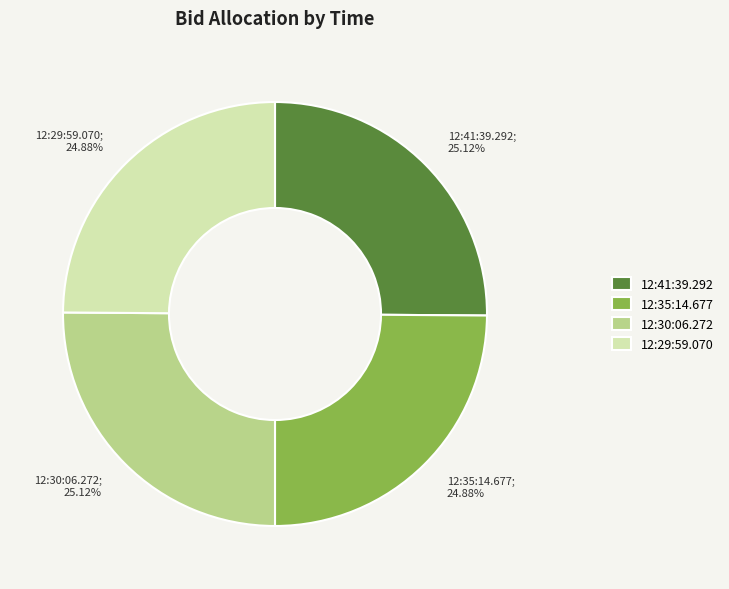

Does 12:30:06.272 account for over 50% of the chart?

No